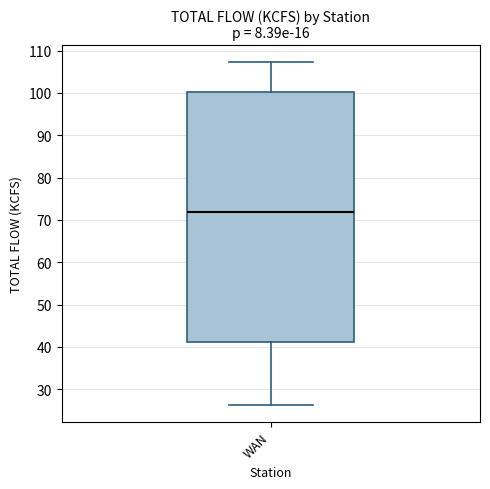

Read this box plot against the y-axis: the position of the median line, the range covered by the box, and the ends of both whiskers. The values are not printed on the chart, so give them approximately, as read against the axis.

median 72, box 41 to 100, whiskers 26 to 107